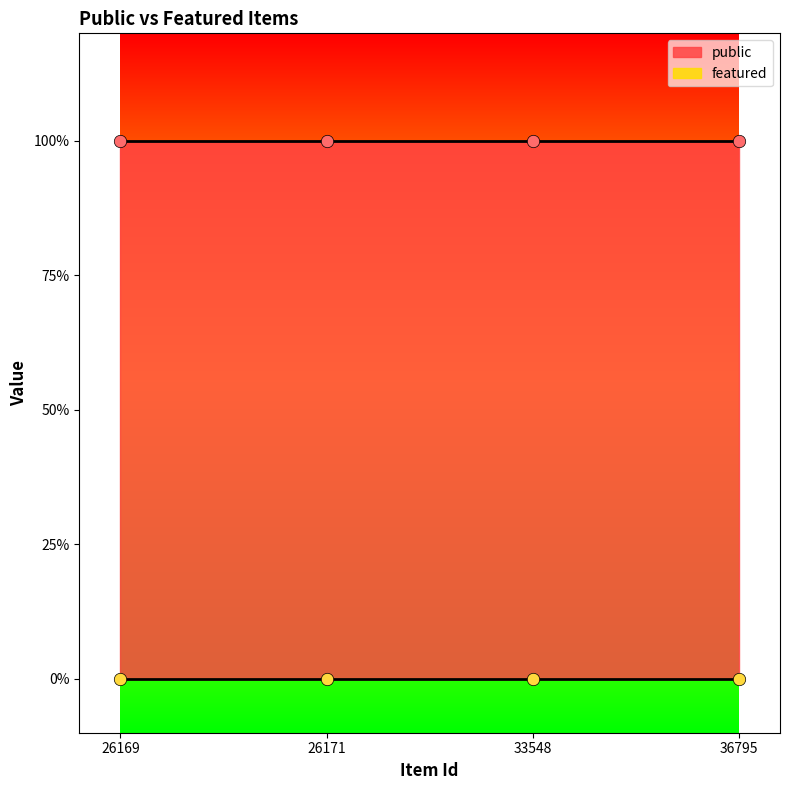

Which series has the largest Y range (max minus min)?

public